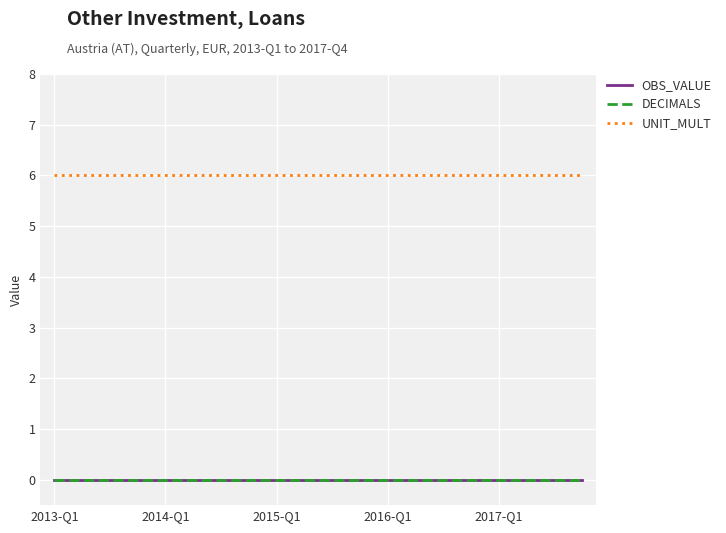

Does the chart display data point markers on the line(s)?

No